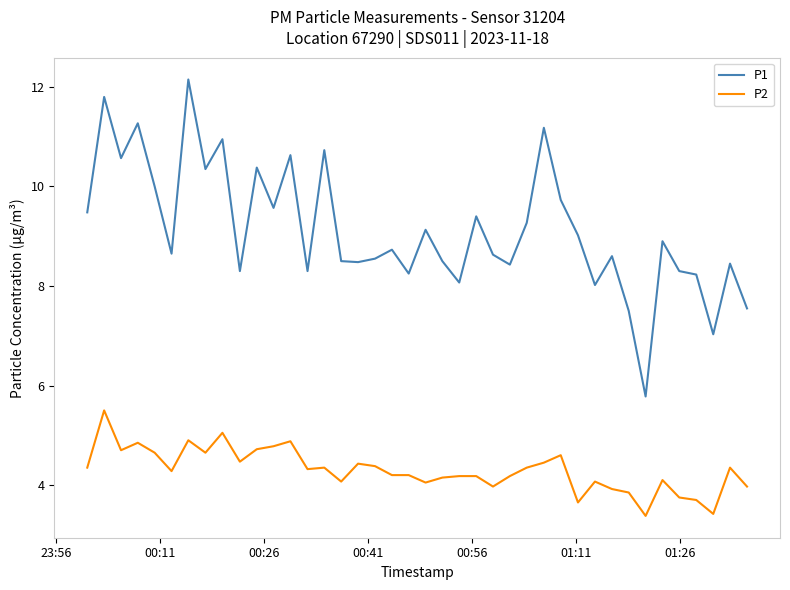

What is the difference between the maximum and minimum values in the P2 series?

2.1